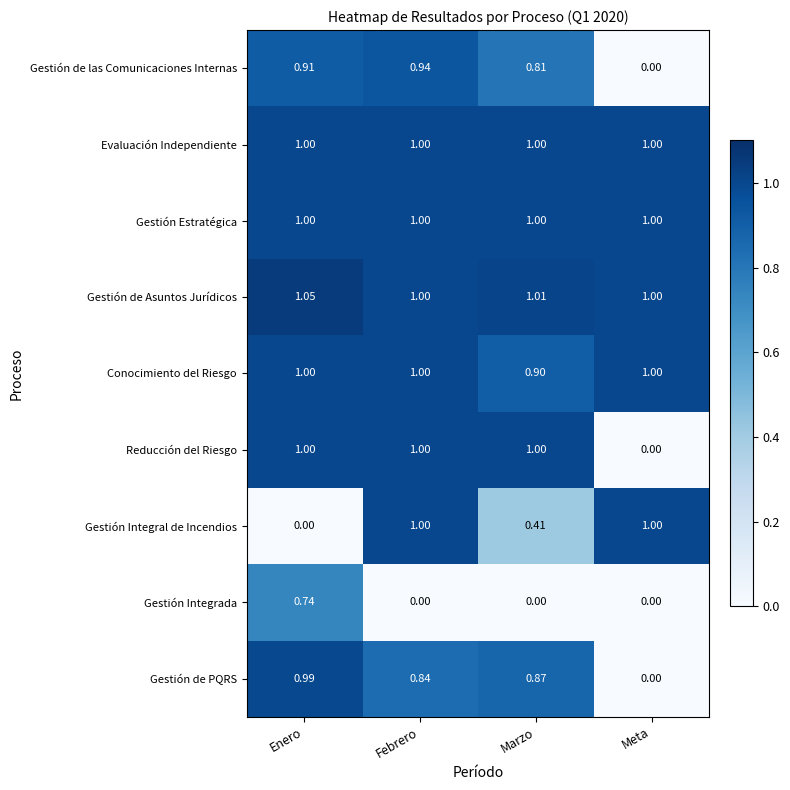

At how many categories does at least one series exceed 0?

4